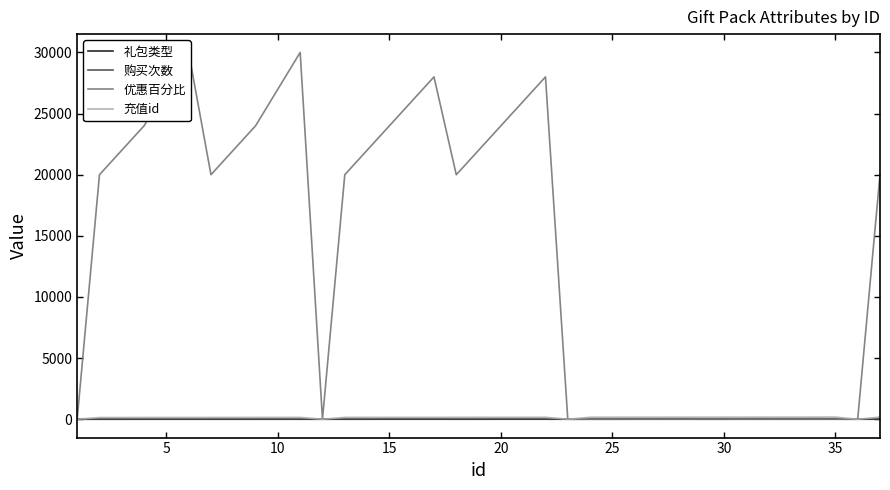

Where is 购买次数 nearest to the value 3?

5